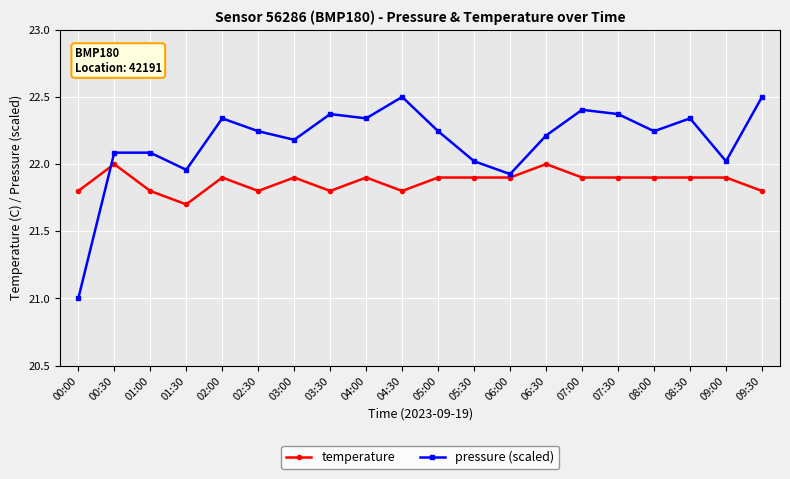

What is the difference between the maximum and minimum values in the temperature series?

0.3